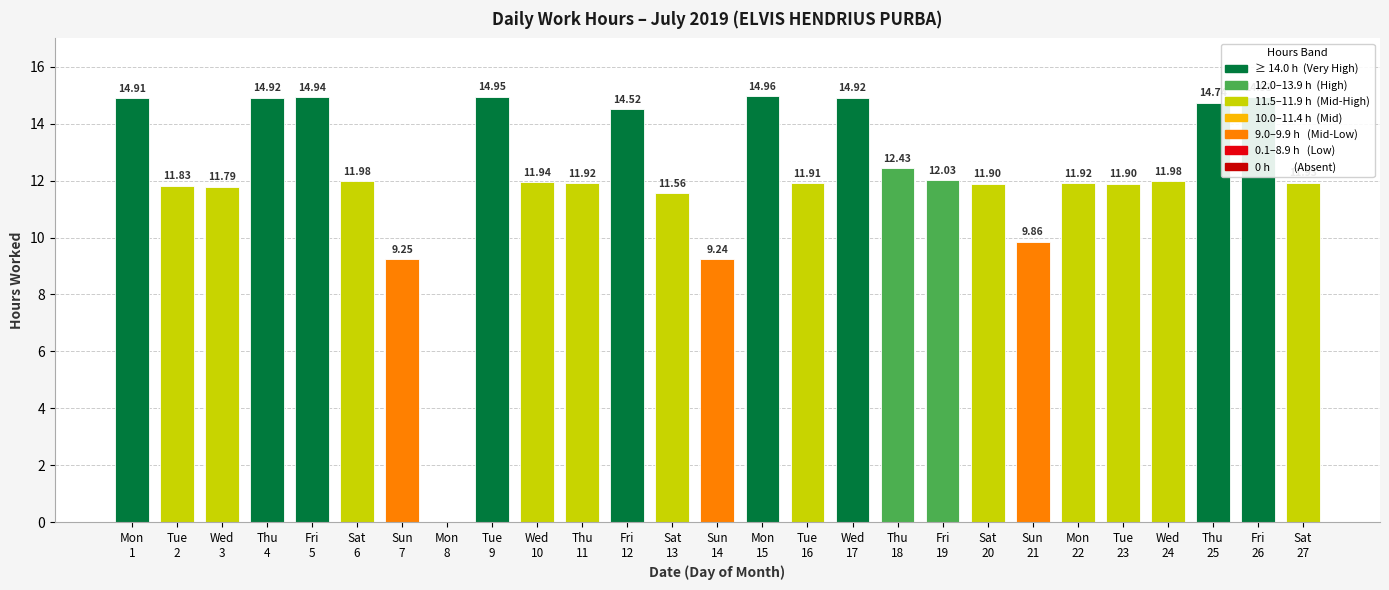

The value at Sun
14 is 9.2. True or false?

True